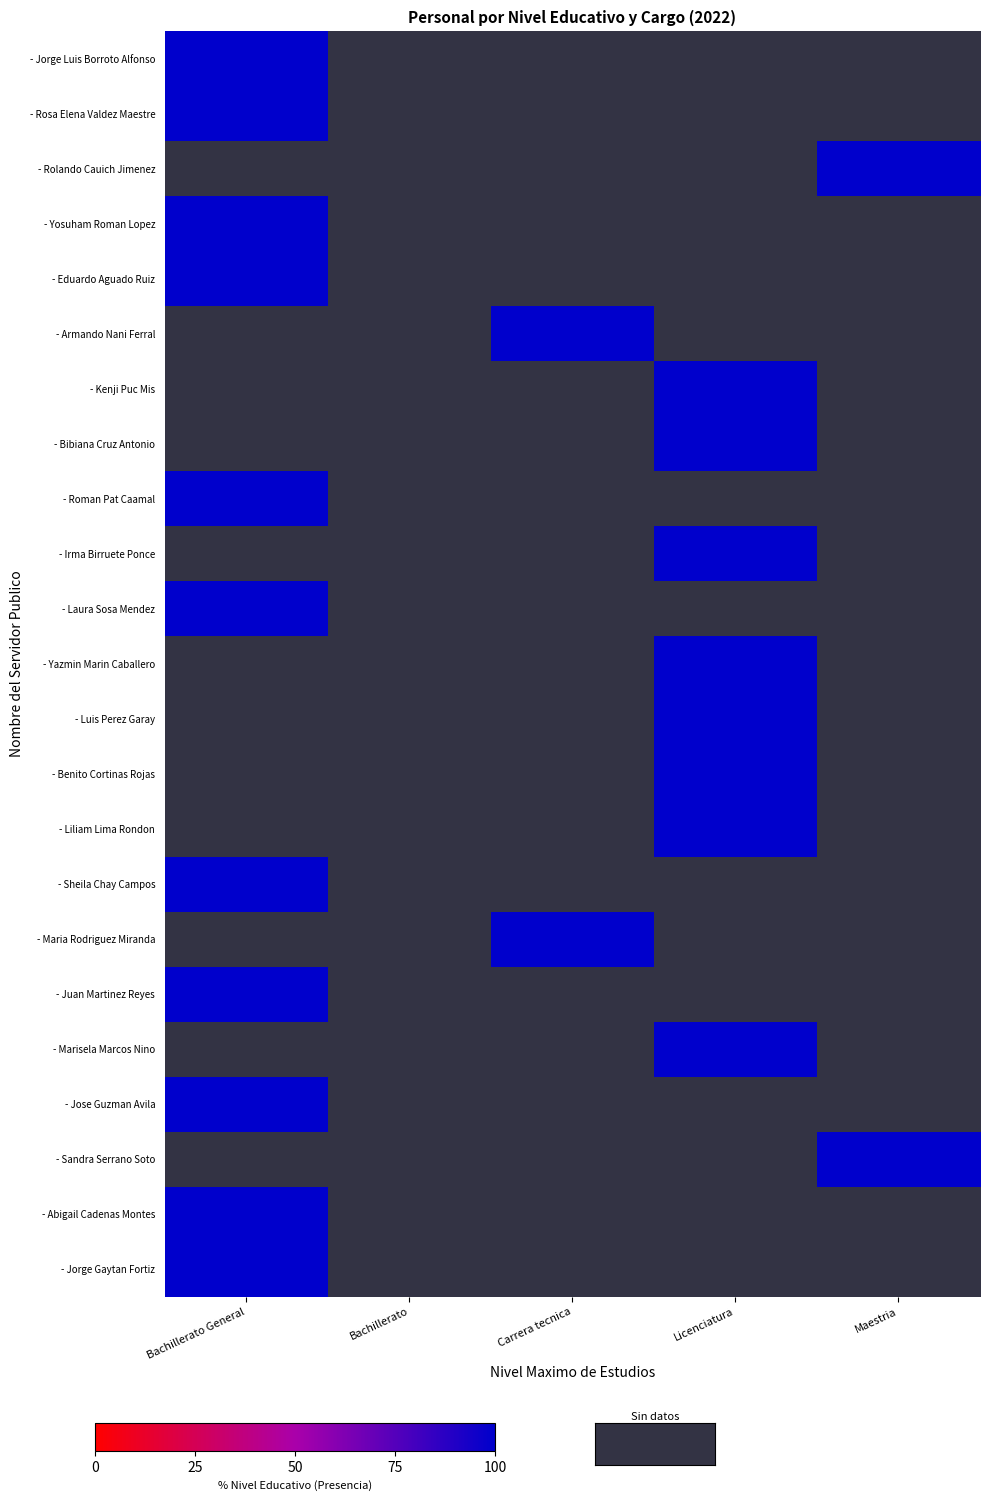

How many values in the - Jorge Gaytan Fortiz series exceed 0?

1